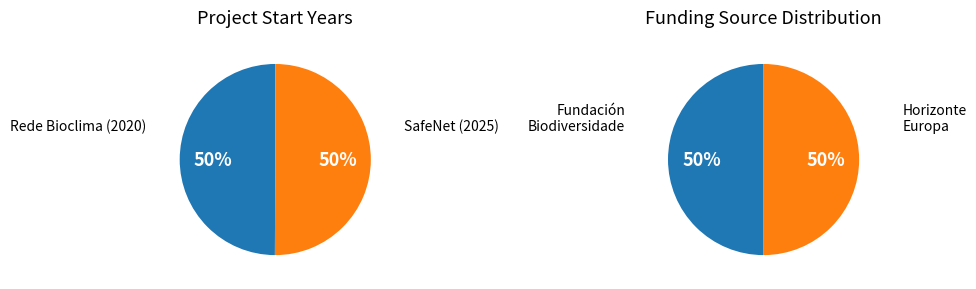

The Proxecto da Rede Bioclima da Fundacion slice represents 44% of the pie. True or false?

False